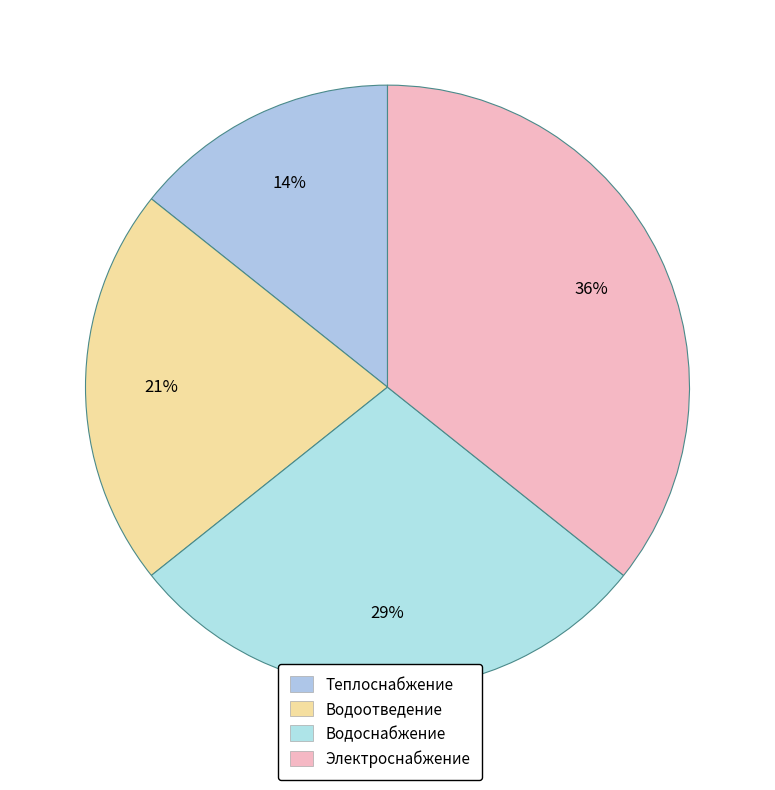

Count the number of slices in the pie.

4